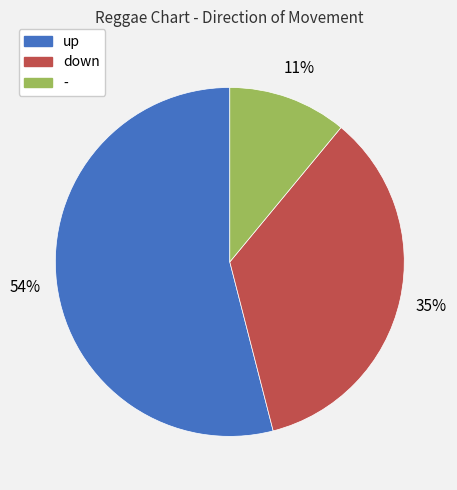

Is the sum of down and - greater than half?

No